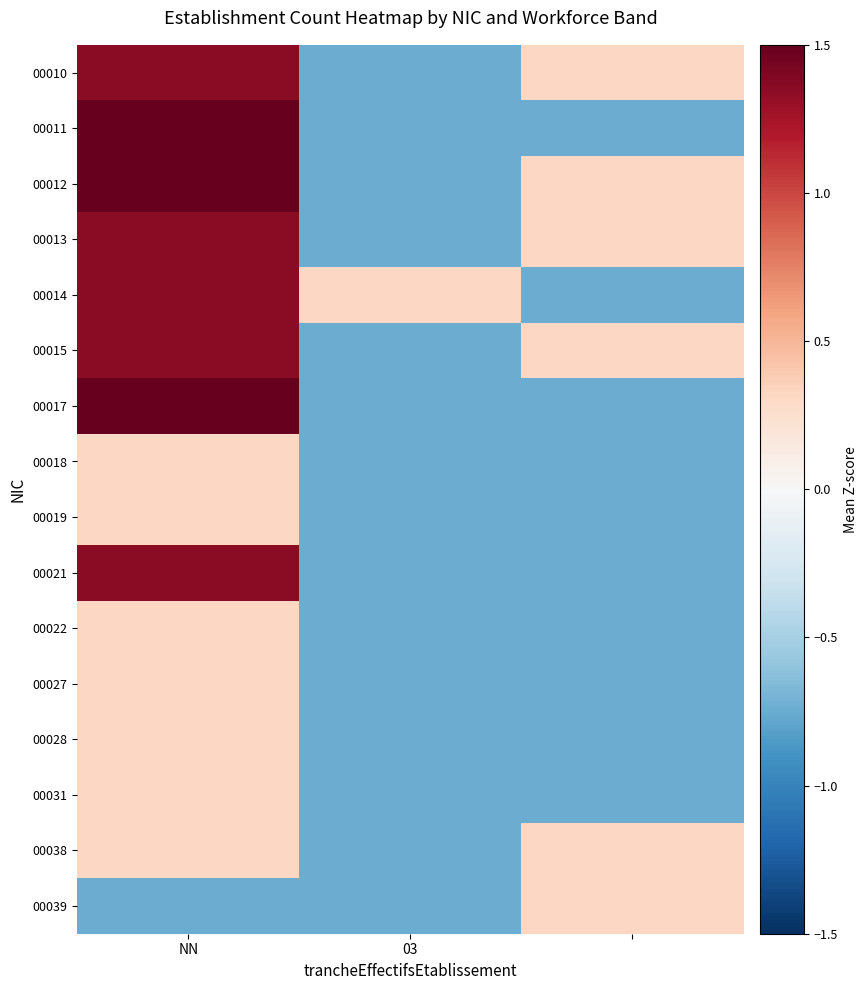

Reading left to right, what are all the values shown in this chart?

00010: 1.4	-0.7	0.3
00011: 3.4	-0.7	-0.7
00012: 2.4	-0.7	0.3
00013: 1.4	-0.7	0.3
00014: 1.4	0.3	-0.7
00015: 1.4	-0.7	0.3
00017: 2.4	-0.7	-0.7
00018: 0.3	-0.7	-0.7
00019: 0.3	-0.7	-0.7
00021: 1.4	-0.7	-0.7
00022: 0.3	-0.7	-0.7
00027: 0.3	-0.7	-0.7
00028: 0.3	-0.7	-0.7
00031: 0.3	-0.7	-0.7
00038: 0.3	-0.7	0.3
00039: -0.7	-0.7	0.3